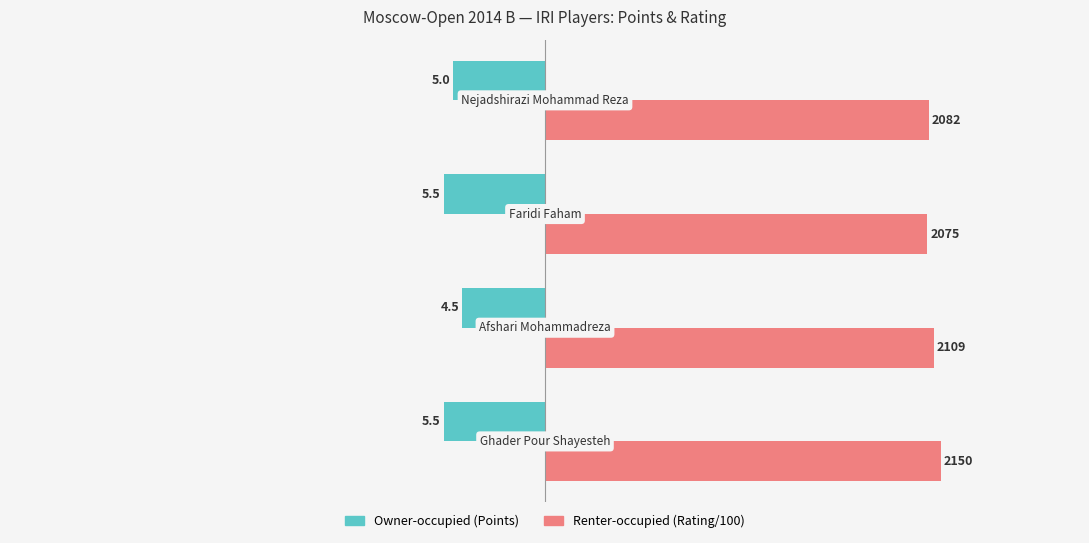

How many bars are there in each group?

2